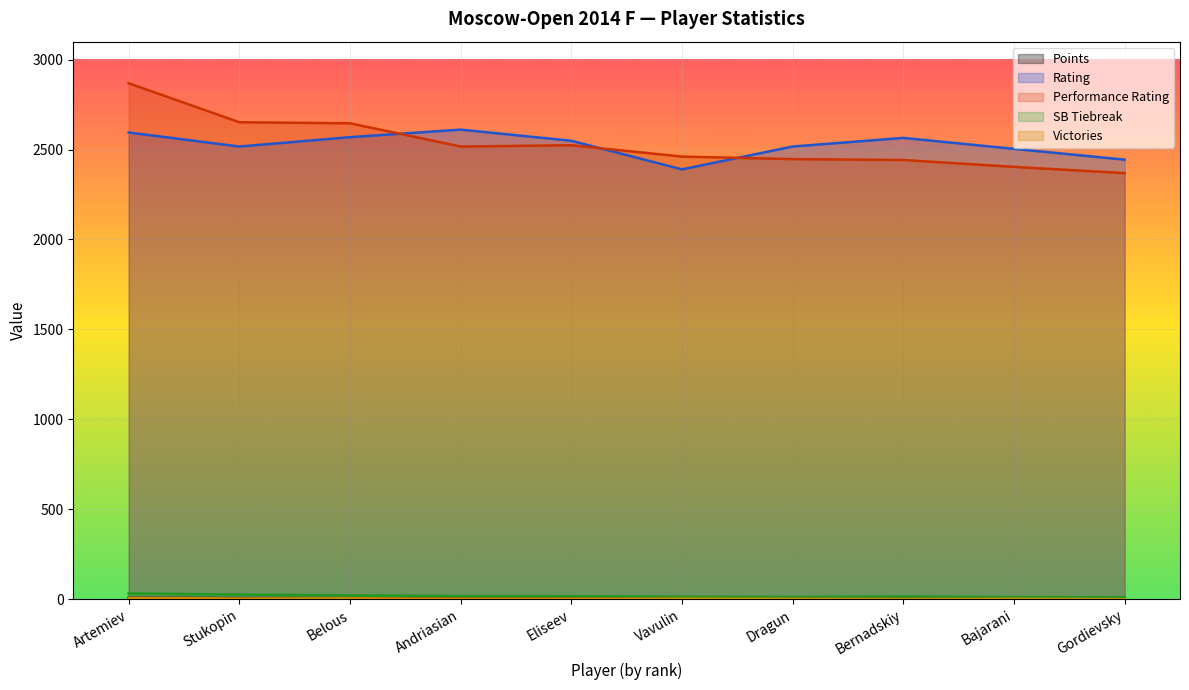

Where is Performance Rating nearest to the value 2619?

Belous